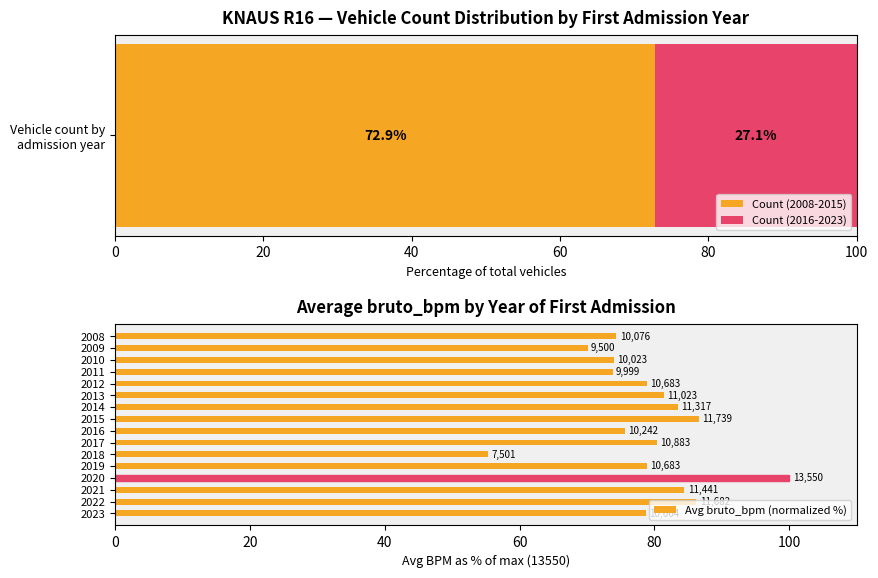

Are the bars grouped side by side (vs. stacked)?

No